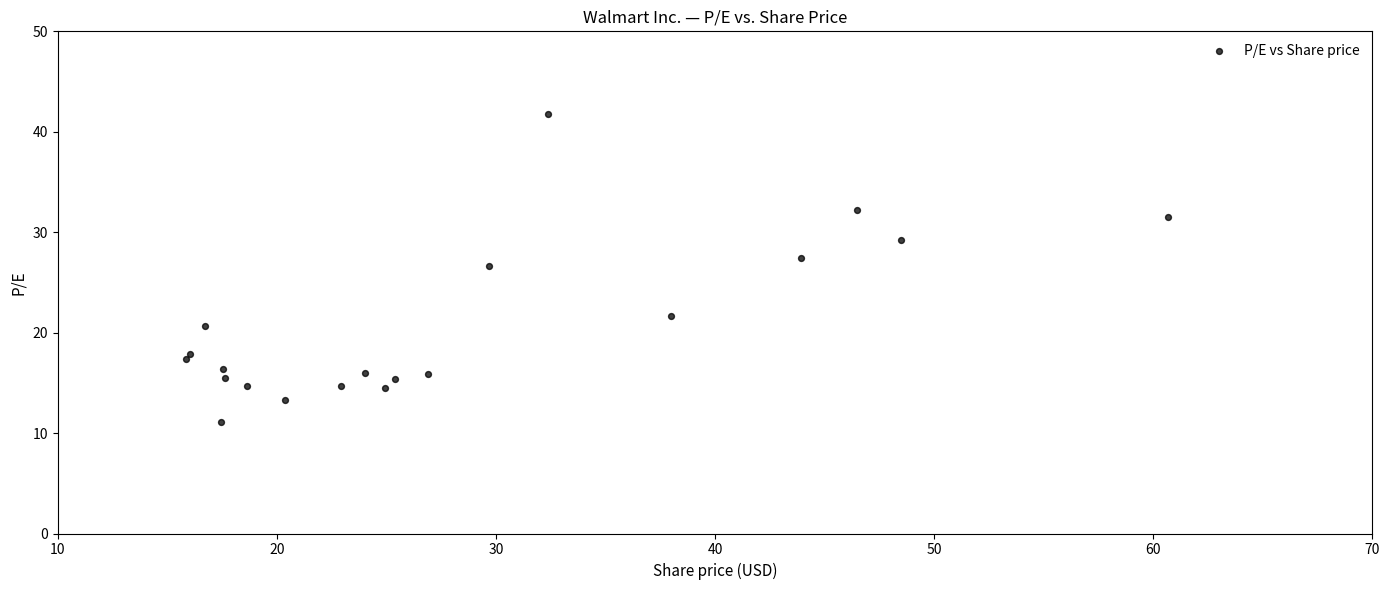

What Y value in the scatter plot is closest to 26?

26.6